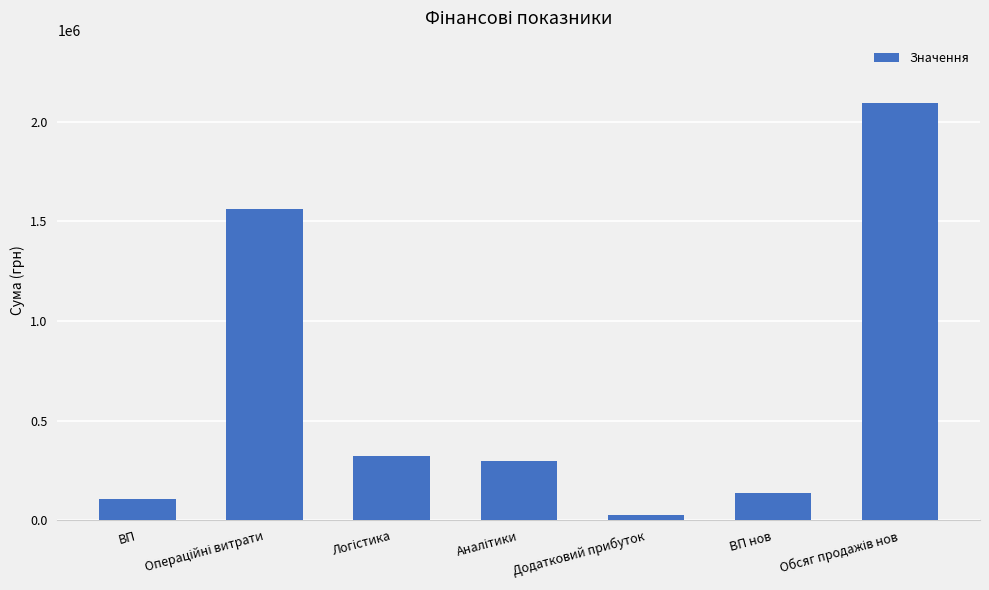

What is the greatest value displayed?

2093474.5